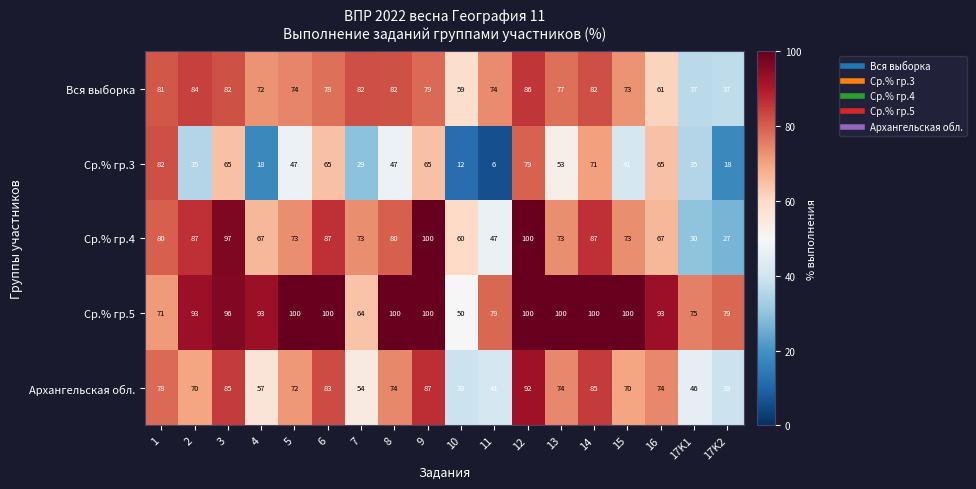

What is the sum of the Ср.% гр.3 values at 17K1 and 9?

100